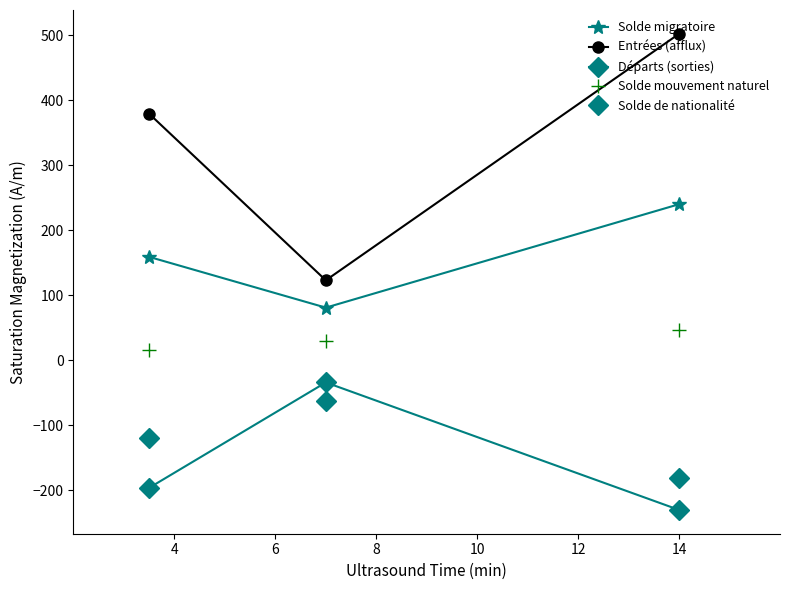

What is the difference between the second highest and minimum values in the Départs (sorties) series?

34